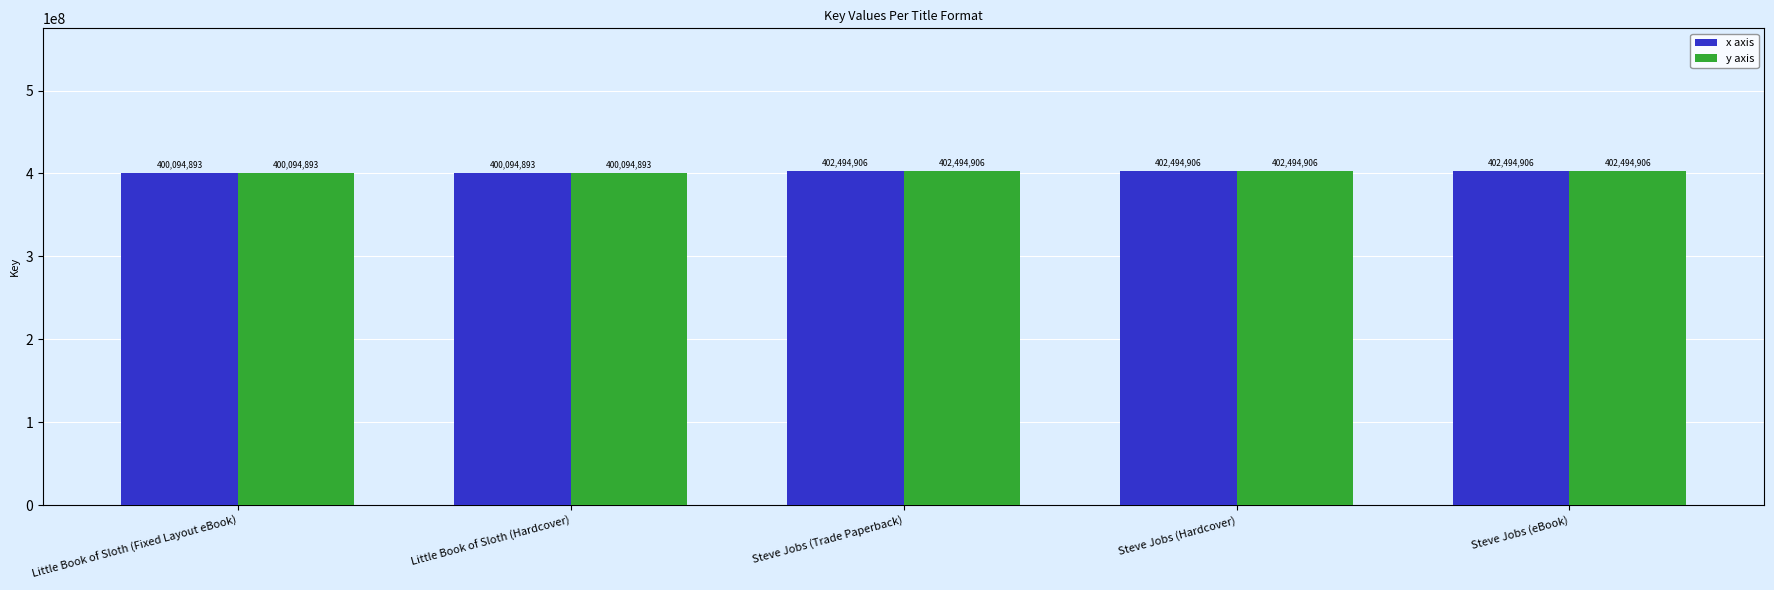

What is the minimum value shown in the chart?

400094893